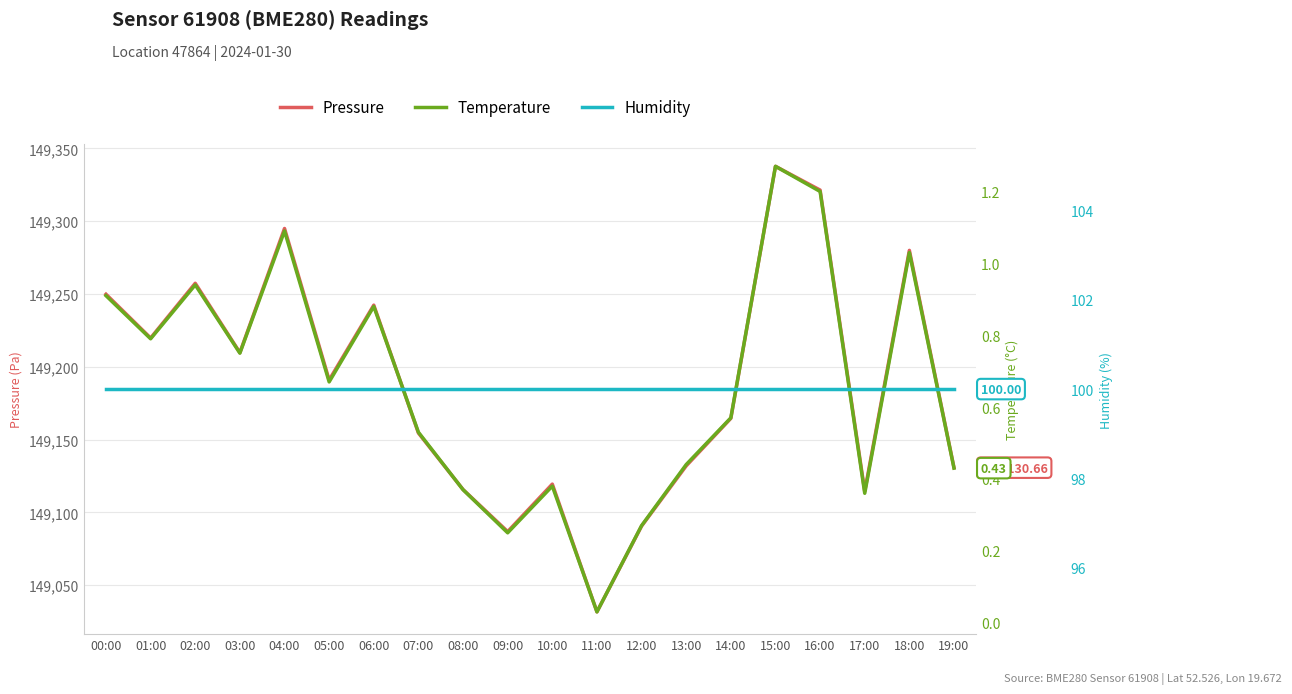

Reading left to right, list all the values displayed in this chart.

Pressure: 149249.8	149219.7	149257.3	149209.7	149294.9	149190.8	149242.3	149154.5	149115.6	149086.8	149119.4	149031.6	149090.5	149131.9	149164.5	149337.6	149321.3	149114.4	149279.9	149130.7
Temperature: 0.9	0.8	0.9	0.8	1.1	0.7	0.9	0.5	0.4	0.2	0.4	0.0	0.3	0.4	0.6	1.3	1.2	0.4	1.0	0.4
Humidity: 100.0	100.0	100.0	100.0	100.0	100.0	100.0	100.0	100.0	100.0	100.0	100.0	100.0	100.0	100.0	100.0	100.0	100.0	100.0	100.0